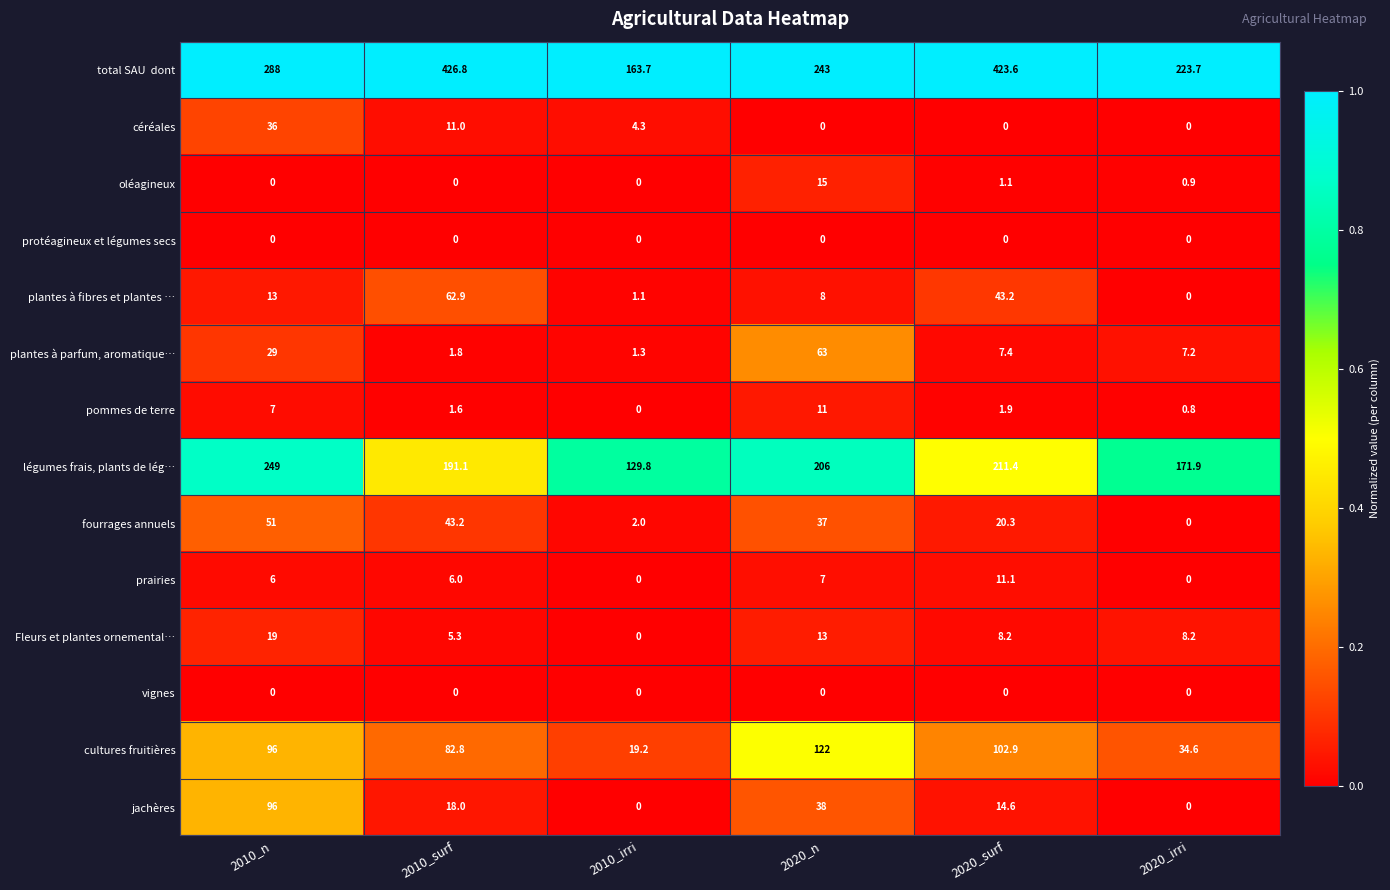

Count the number of categories in the chart.

6